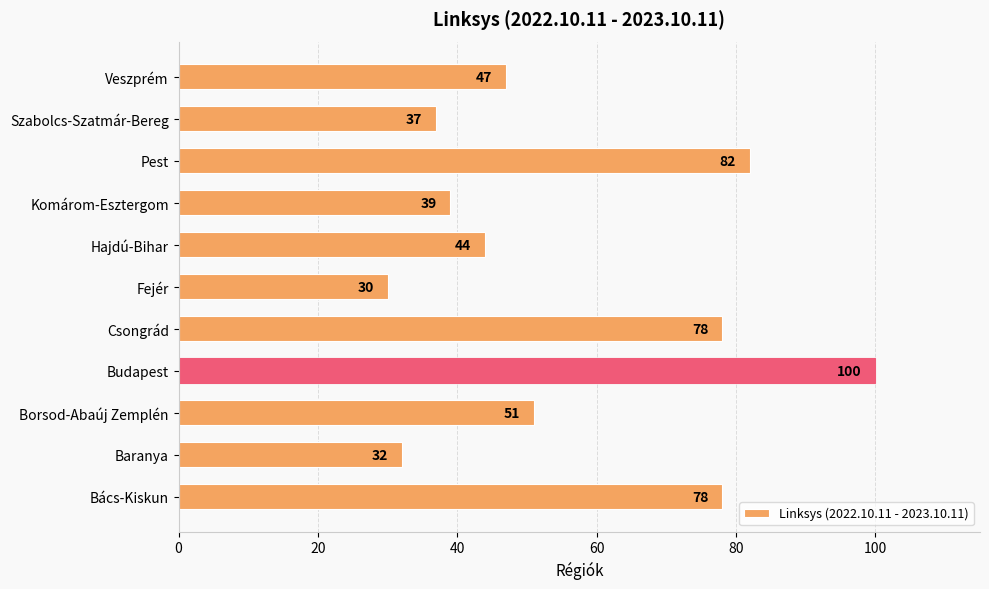

Approximately how many times larger is the value at Csongrád compared to Bács-Kiskun?

1.0